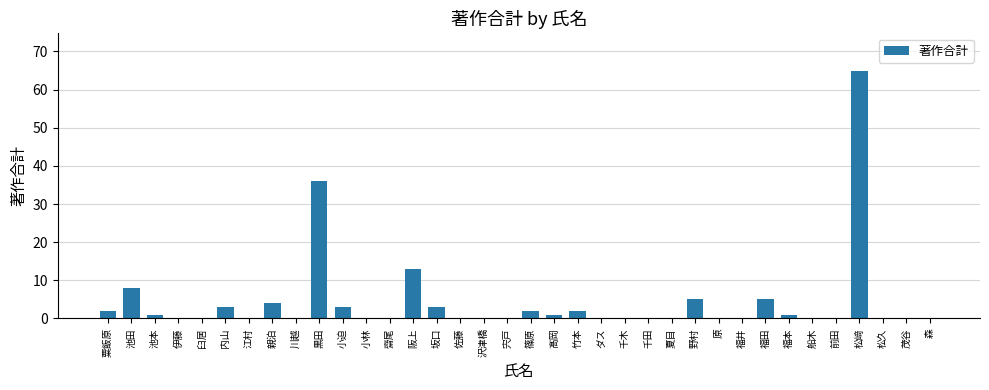

Reading left to right, list all the values displayed in this chart.

2	8	1	0	0	3	0	4	0	36	3	0	0	13	3	0	0	0	2	1	2	0	0	0	0	5	0	0	5	1	0	0	65	0	0	0